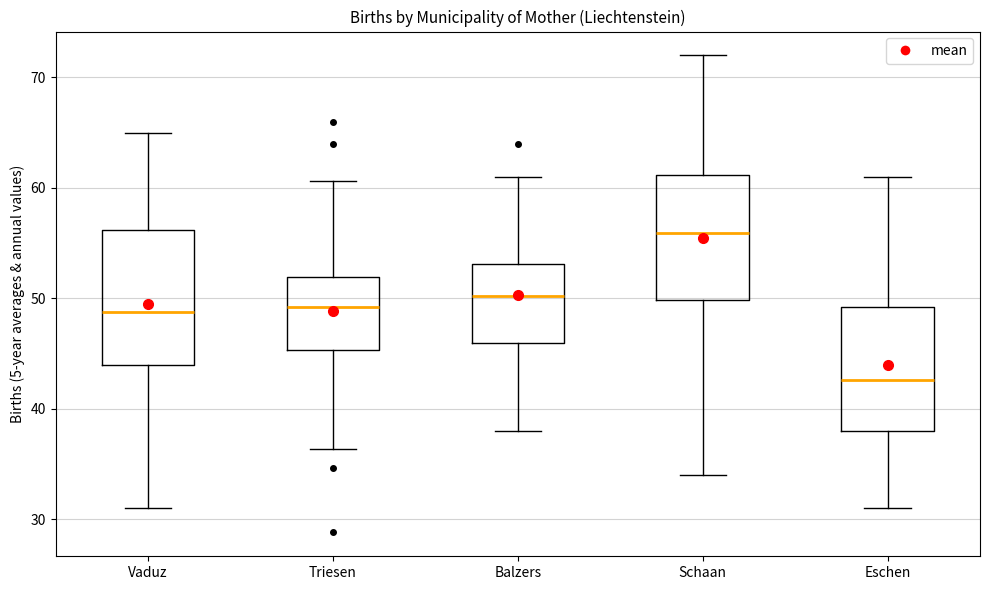

Where does the upper whisker of the box for Balzers end on the y-axis? The values are not printed on the chart, so give them approximately, as read against the axis.

61